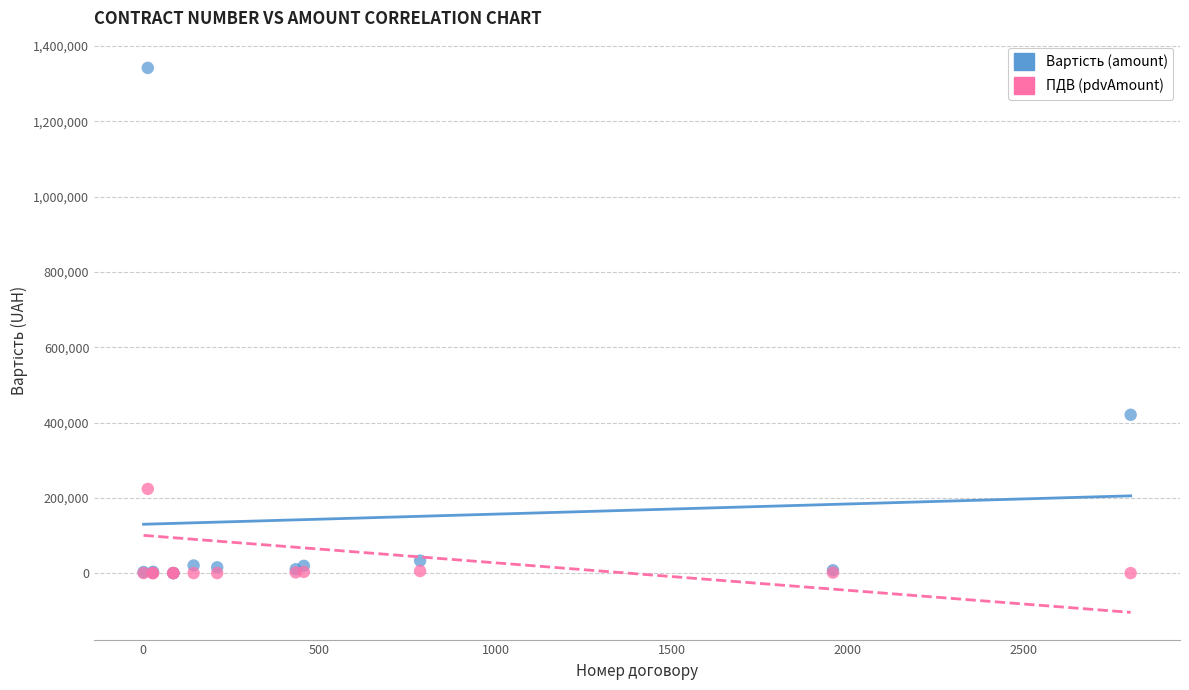

Across all series, what Y value is closest to 671050?

420560.0